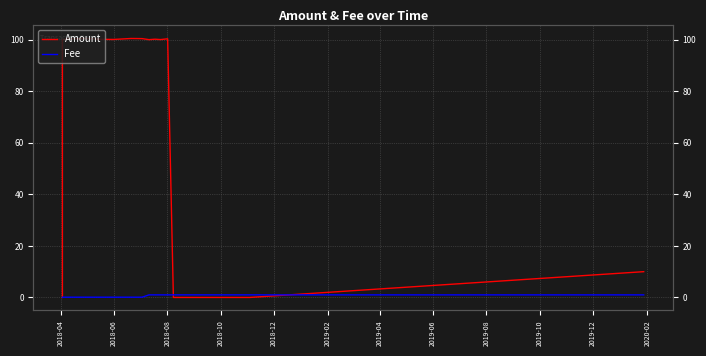

True or false: Fee has more than 2 interior local peaks.

False